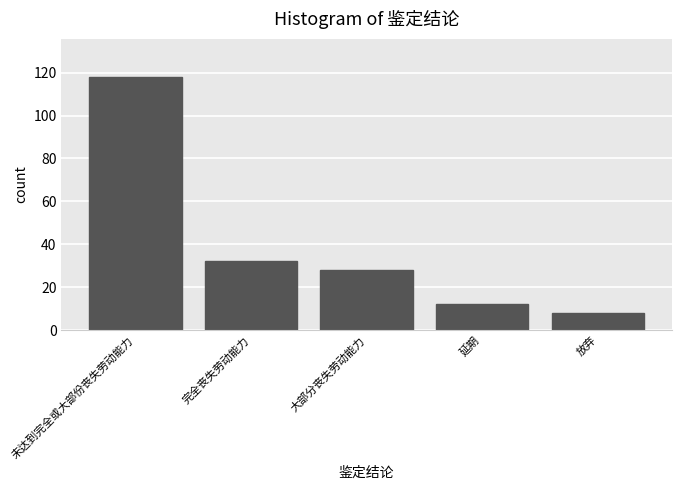

Reading right to left, extract all data points from this chart.

放弃=8	延期=12	大部分丧失劳动能力=28	完全丧失劳动能力=32	未达到完全或大部份丧失劳动能力=118